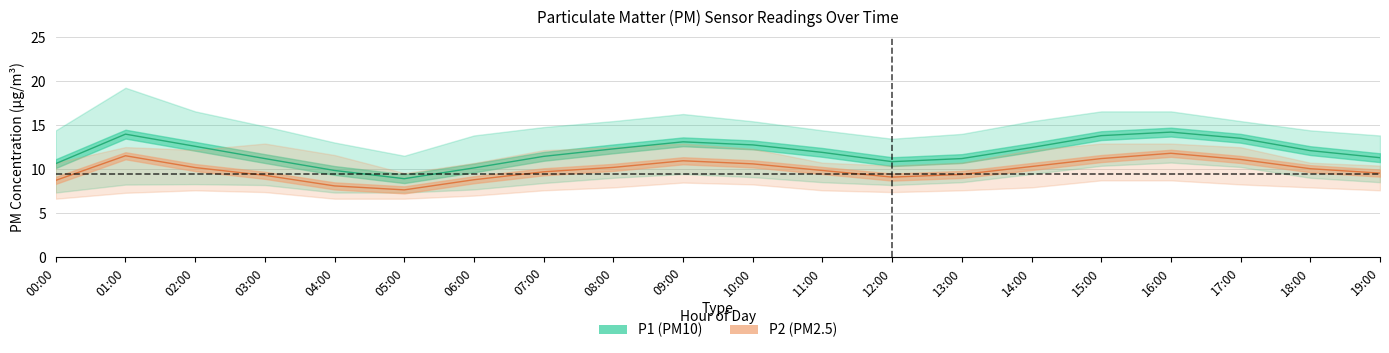

Does the chart display data point markers on the line(s)?

No